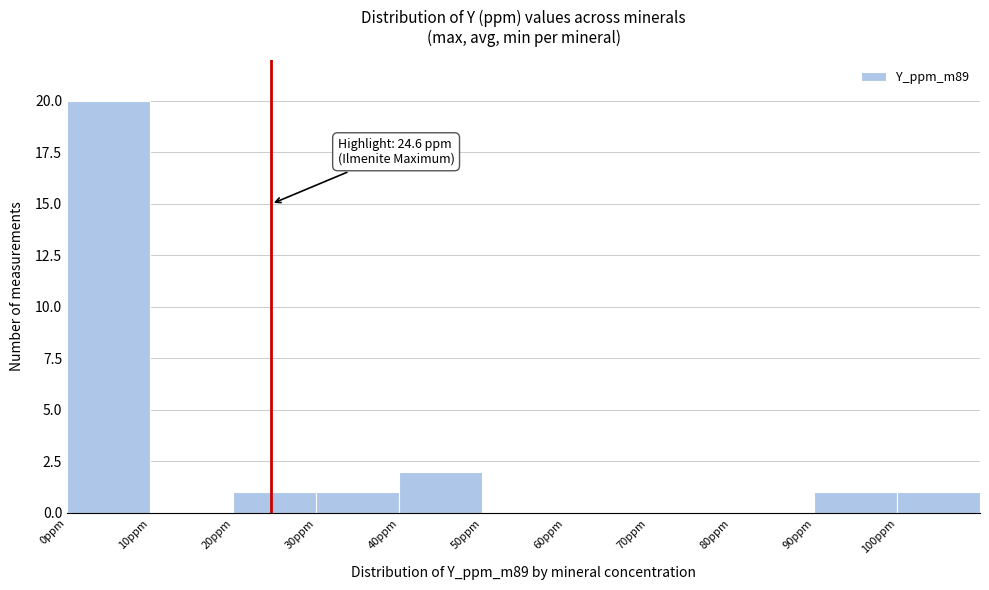

Over which range of the x-axis is the bar tallest?

0 to 10